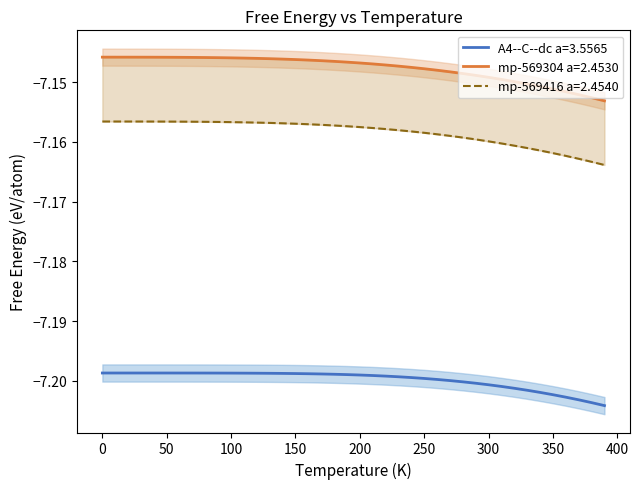

Reading left to right, what are all the values shown in this chart?

A4--C--dc a=3.5565: -7.2	-7.2	-7.2	-7.2	-7.2	-7.2	-7.2	-7.2	-7.2	-7.2	-7.2	-7.2	-7.2	-7.2	-7.2	-7.2	-7.2	-7.2	-7.2	-7.2	-7.2	-7.2	-7.2	-7.2	-7.2	-7.2	-7.2	-7.2	-7.2	-7.2	-7.2	-7.2	-7.2	-7.2	-7.2	-7.2	-7.2	-7.2	-7.2	-7.2
mp-569304 a=2.4530: -7.1	-7.1	-7.1	-7.1	-7.1	-7.1	-7.1	-7.1	-7.1	-7.1	-7.1	-7.1	-7.1	-7.1	-7.1	-7.1	-7.1	-7.1	-7.1	-7.1	-7.1	-7.1	-7.1	-7.1	-7.1	-7.1	-7.1	-7.1	-7.1	-7.1	-7.1	-7.1	-7.1	-7.2	-7.2	-7.2	-7.2	-7.2	-7.2	-7.2
mp-569416 a=2.4540: -7.2	-7.2	-7.2	-7.2	-7.2	-7.2	-7.2	-7.2	-7.2	-7.2	-7.2	-7.2	-7.2	-7.2	-7.2	-7.2	-7.2	-7.2	-7.2	-7.2	-7.2	-7.2	-7.2	-7.2	-7.2	-7.2	-7.2	-7.2	-7.2	-7.2	-7.2	-7.2	-7.2	-7.2	-7.2	-7.2	-7.2	-7.2	-7.2	-7.2